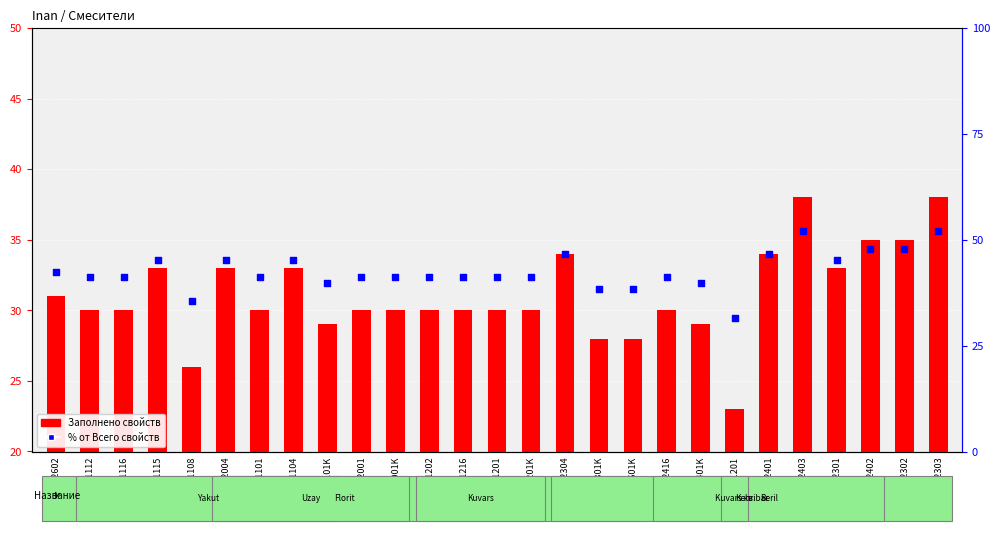

Is the value of % заполнения at M2416 greater than the value of Заполнено свойств at M2416?

Yes